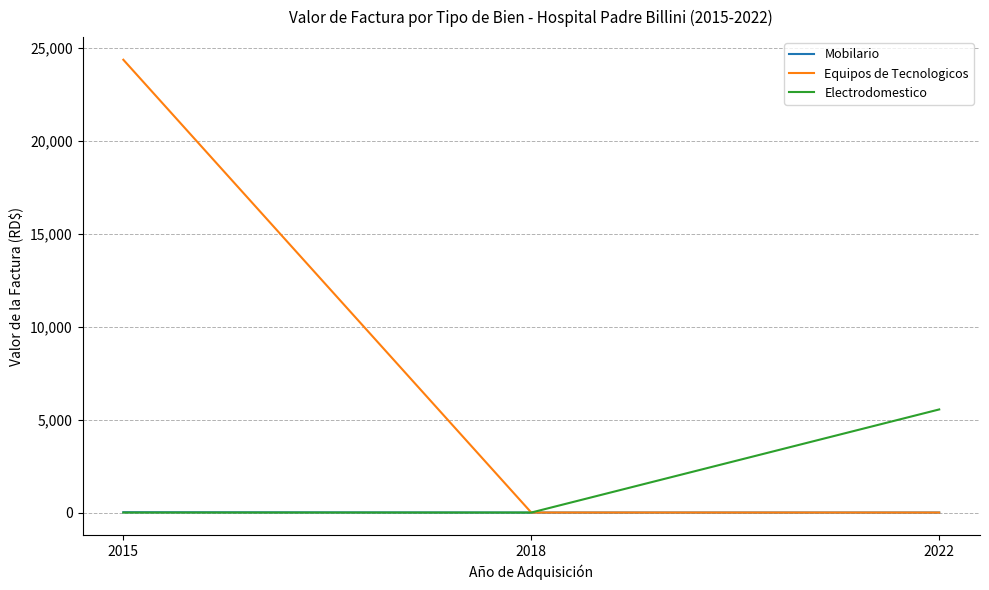

The Equipos de Tecnologicos series shows 33988 at 2015. True or false?

False